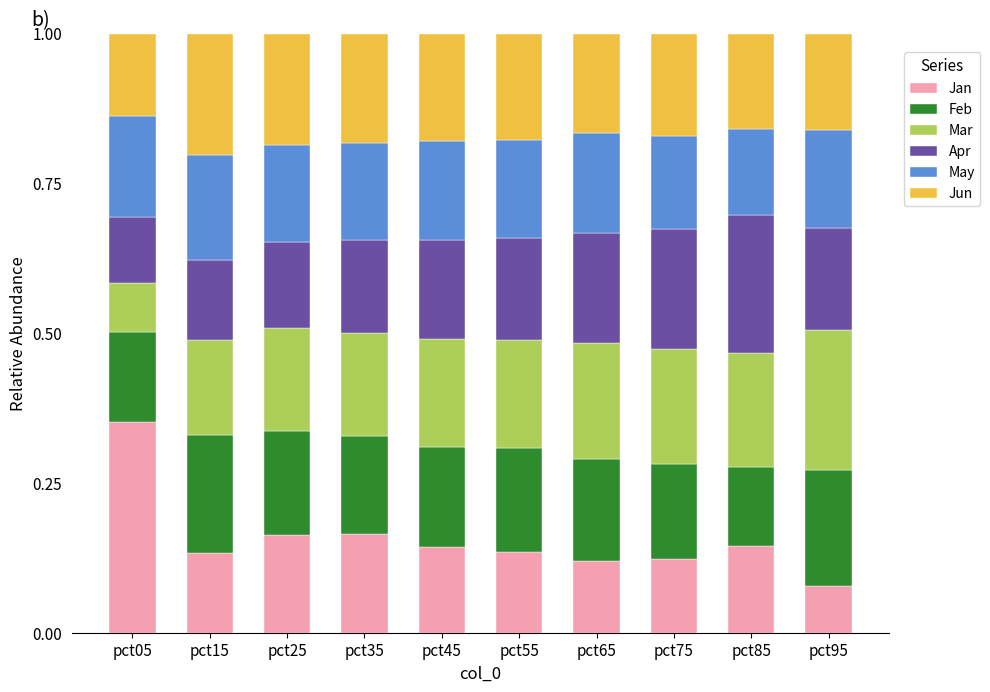

What is the sum of all Jan values?

1.6